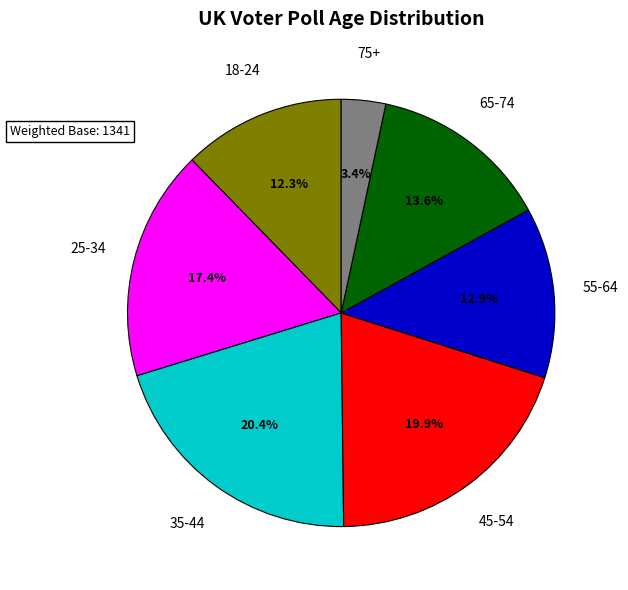

True or false: 65-74 accounts for 14% of the total.

True